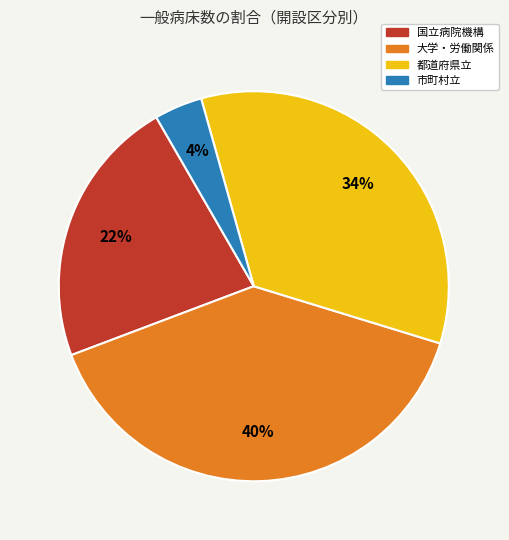

Count the number of slices in the pie.

4